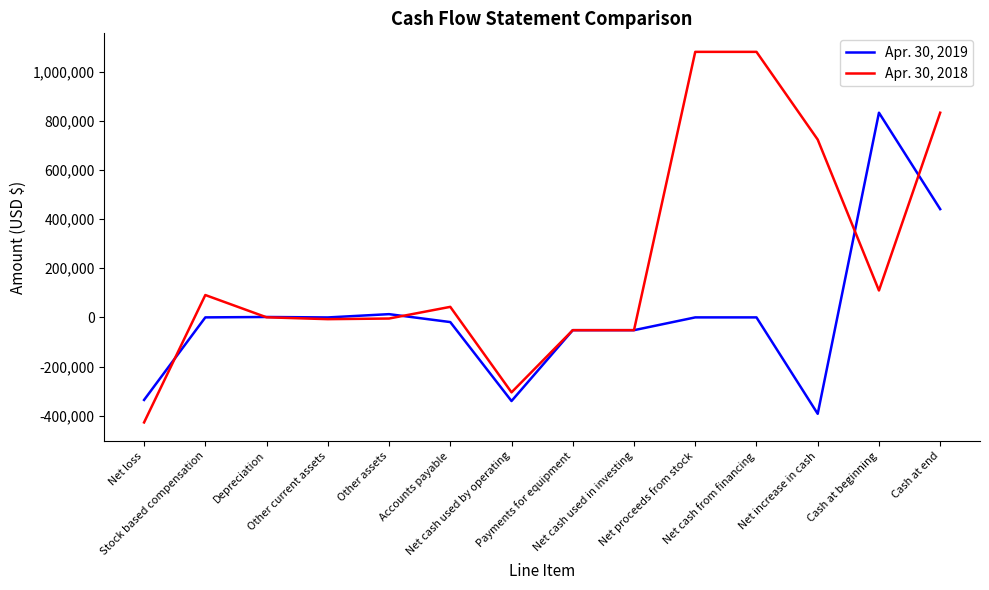

Rank the series by their average value, from highest to lowest.

Apr. 30, 2018, Apr. 30, 2019